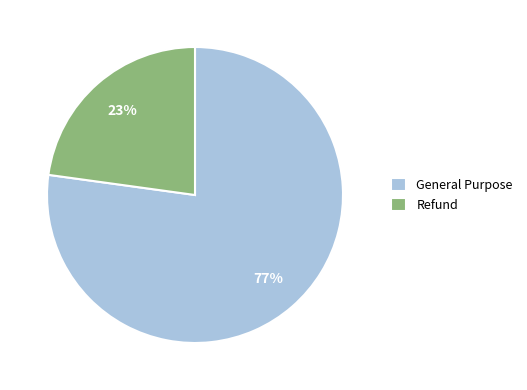

To the nearest percent, what is the difference between the Refund and General Purpose slice percentages?

54%